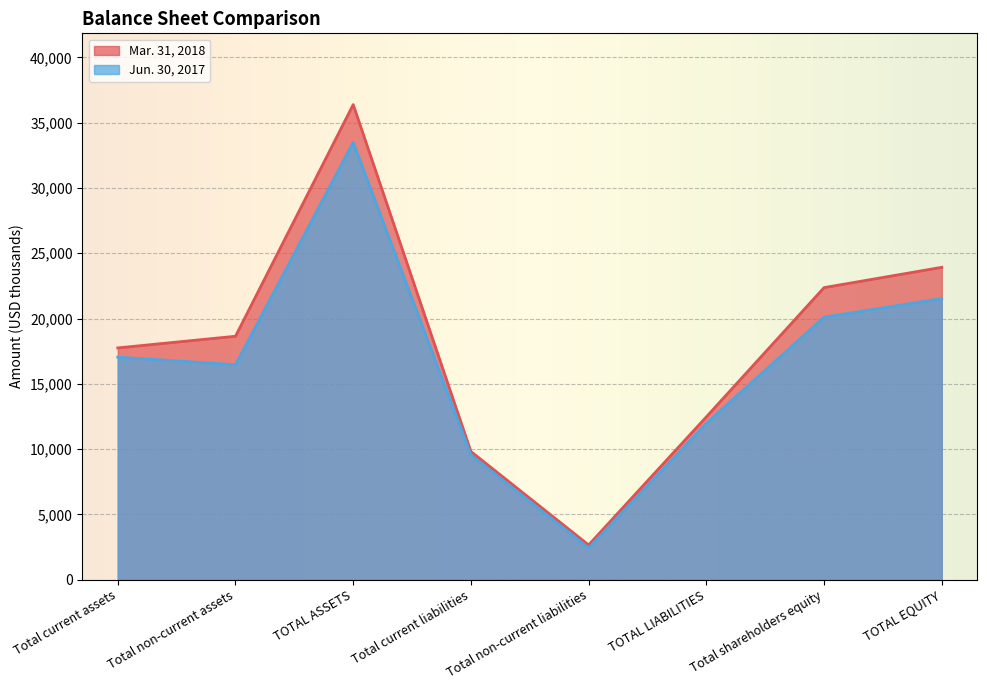

How many distinct data groups are displayed?

2